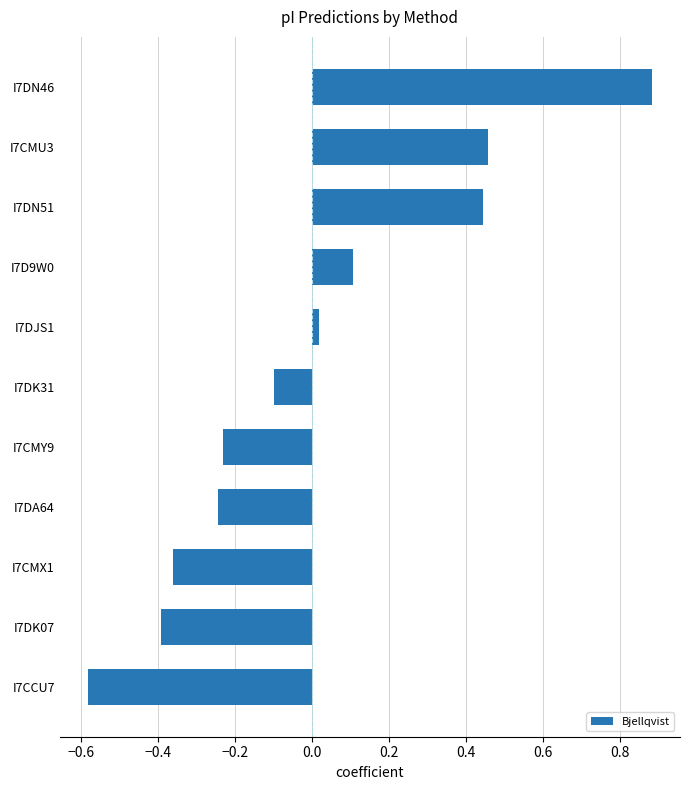

What is the difference between the maximum and second lowest values?

1.3